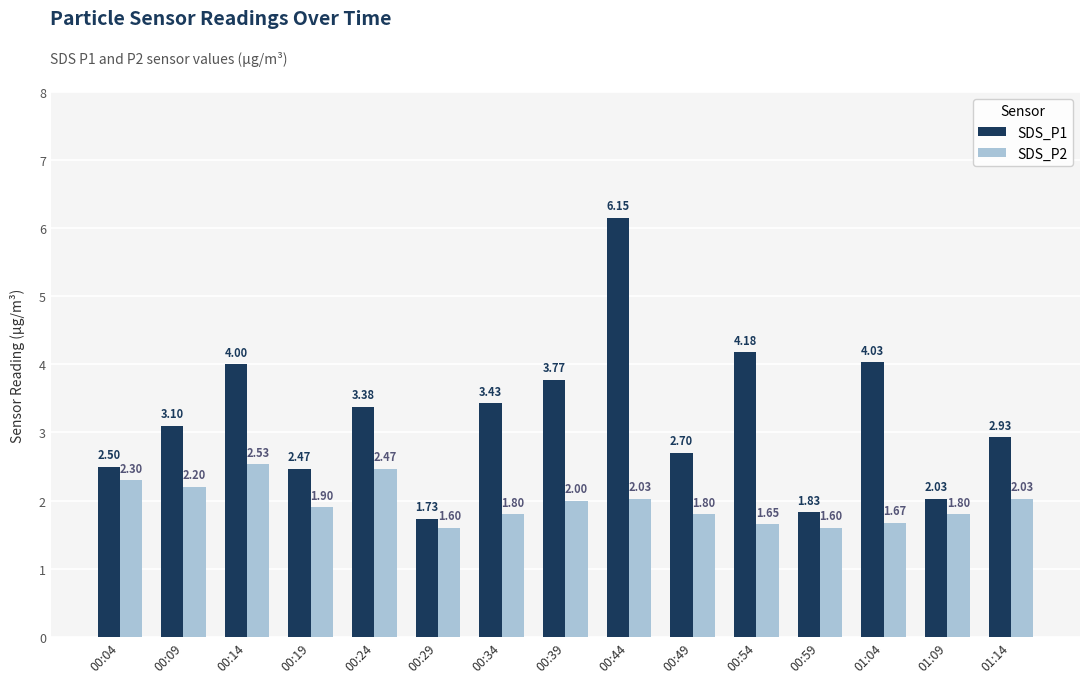

What is the sum of all SDS_P2 values?

29.4